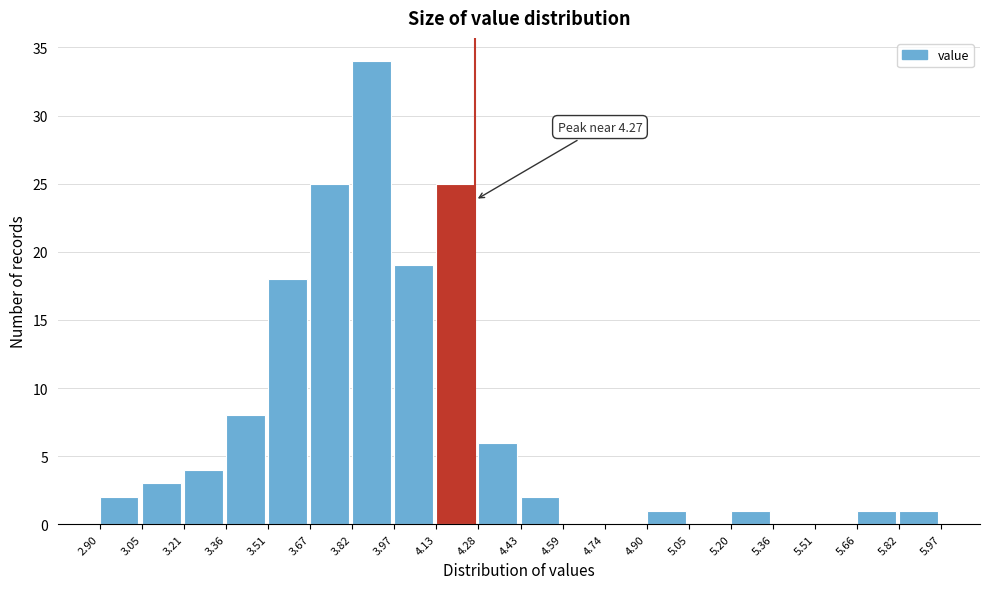

Which range on the x-axis has the tallest bar?

3.82 to 3.97